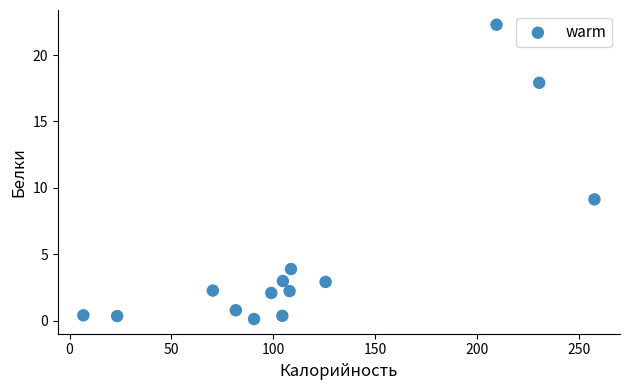

What is the range of Y values (max minus min)?

22.1